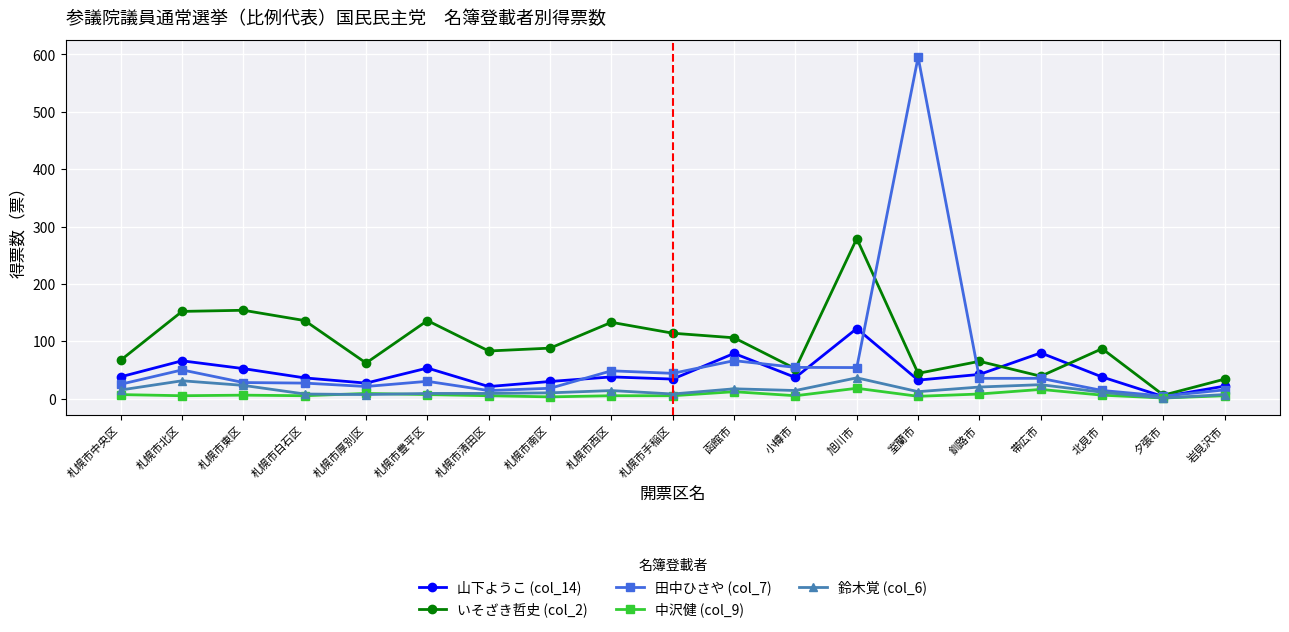

Which series has the largest range (max minus min)?

田中ひさや (col_7)